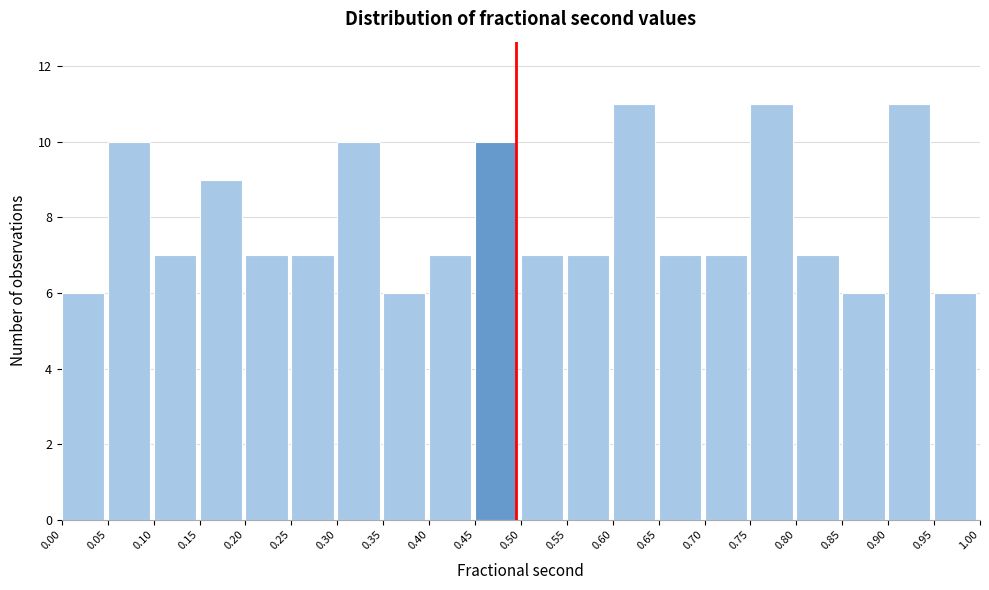

Reading left to right, transcribe this chart: for each bar, give the range it covers on the x-axis and its height. The values are not printed on the chart, so give them approximately, as read against the axis.

0.00 to 0.05: 6
0.05 to 0.10: 10
0.10 to 0.15: 7
0.15 to 0.20: 9
0.20 to 0.25: 7
0.25 to 0.30: 7
0.30 to 0.35: 10
0.35 to 0.40: 6
0.40 to 0.45: 7
0.45 to 0.50: 10
0.50 to 0.55: 7
0.55 to 0.60: 7
0.60 to 0.65: 11
0.65 to 0.70: 7
0.70 to 0.75: 7
0.75 to 0.80: 11
0.80 to 0.85: 7
0.85 to 0.90: 6
0.90 to 0.95: 11
0.95 to 1.00: 6